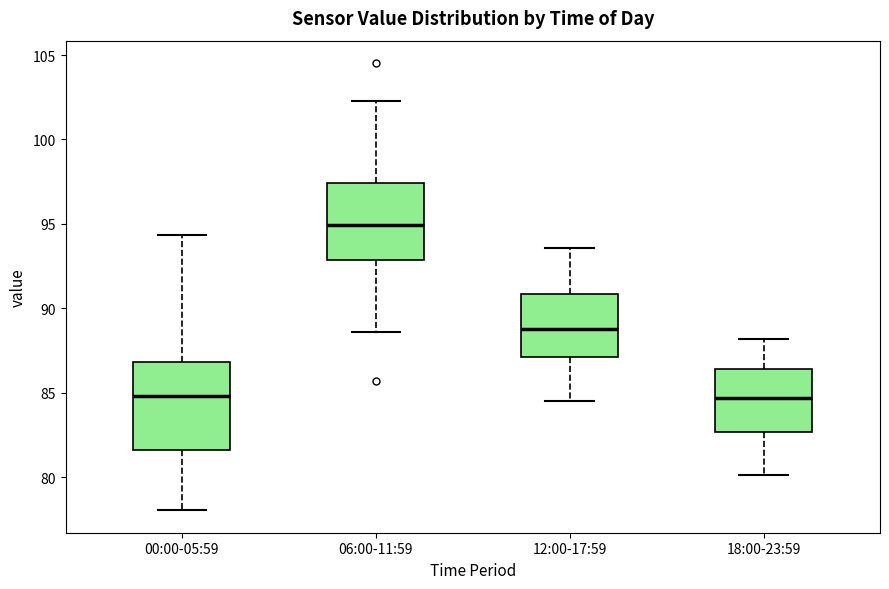

Where does the lower whisker of the box for 00:00-05:59 end on the y-axis? The values are not printed on the chart, so give them approximately, as read against the axis.

78.0